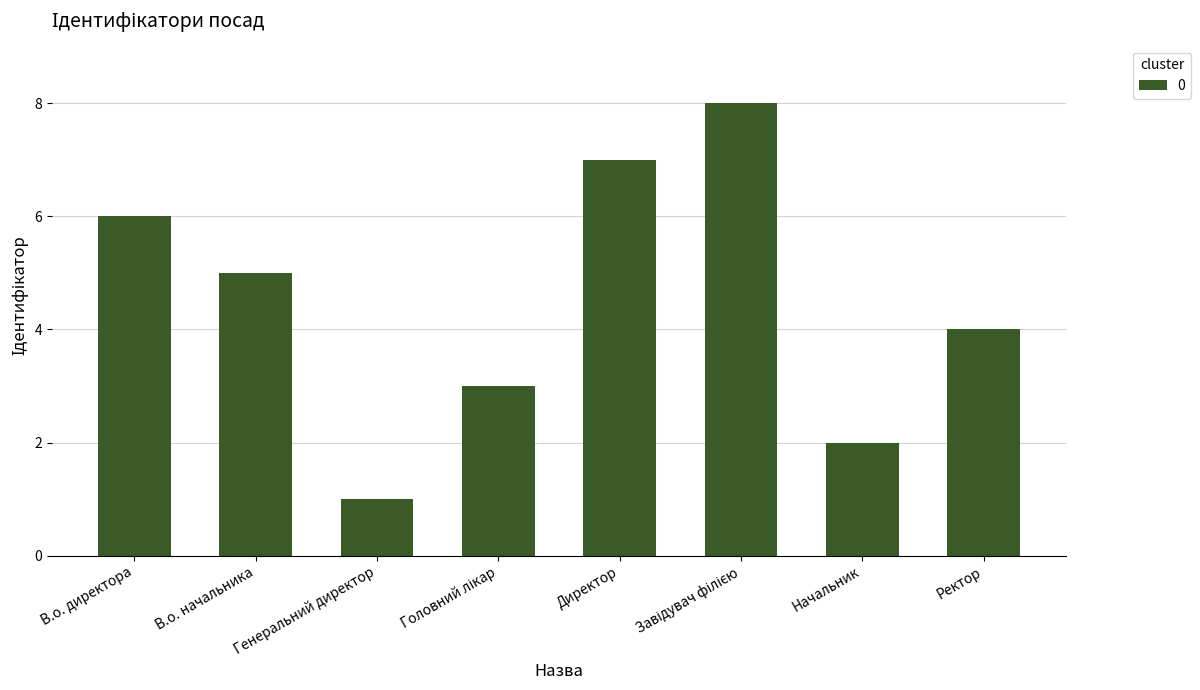

Are the bars horizontal?

No